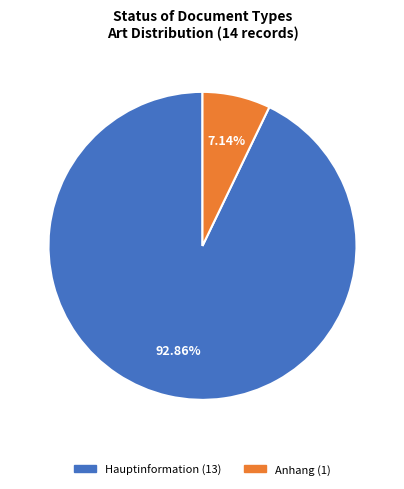

Rank the categories by value from highest to lowest.

Hauptinformation, Anhang